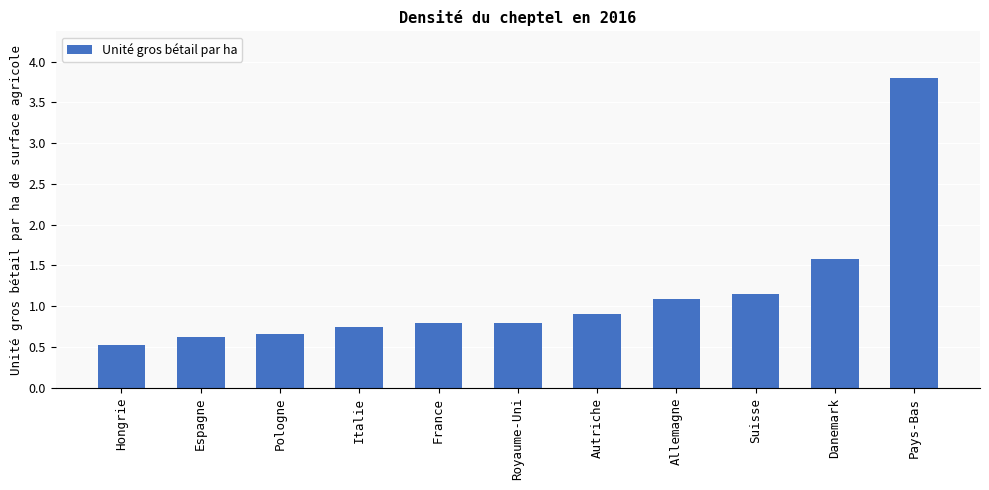

At which category does the chart reach its peak across all series?

Pays-Bas